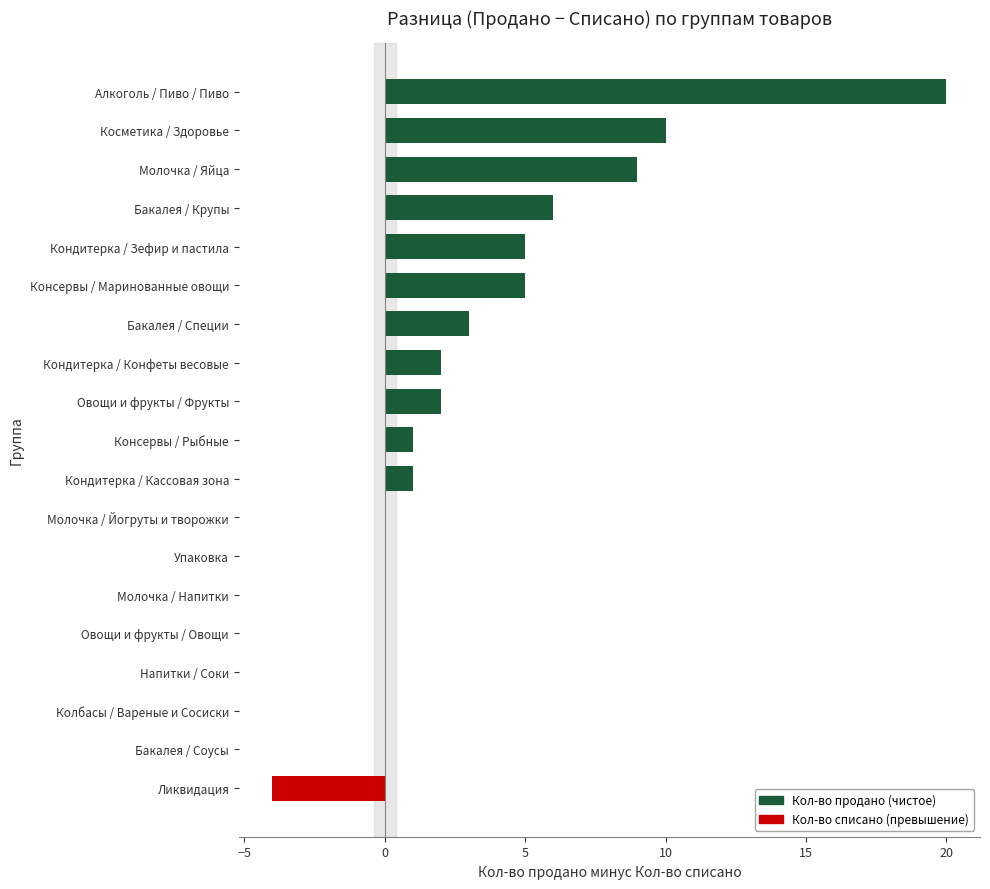

Where is the data nearest to the value 8?

Молочка / Яйца